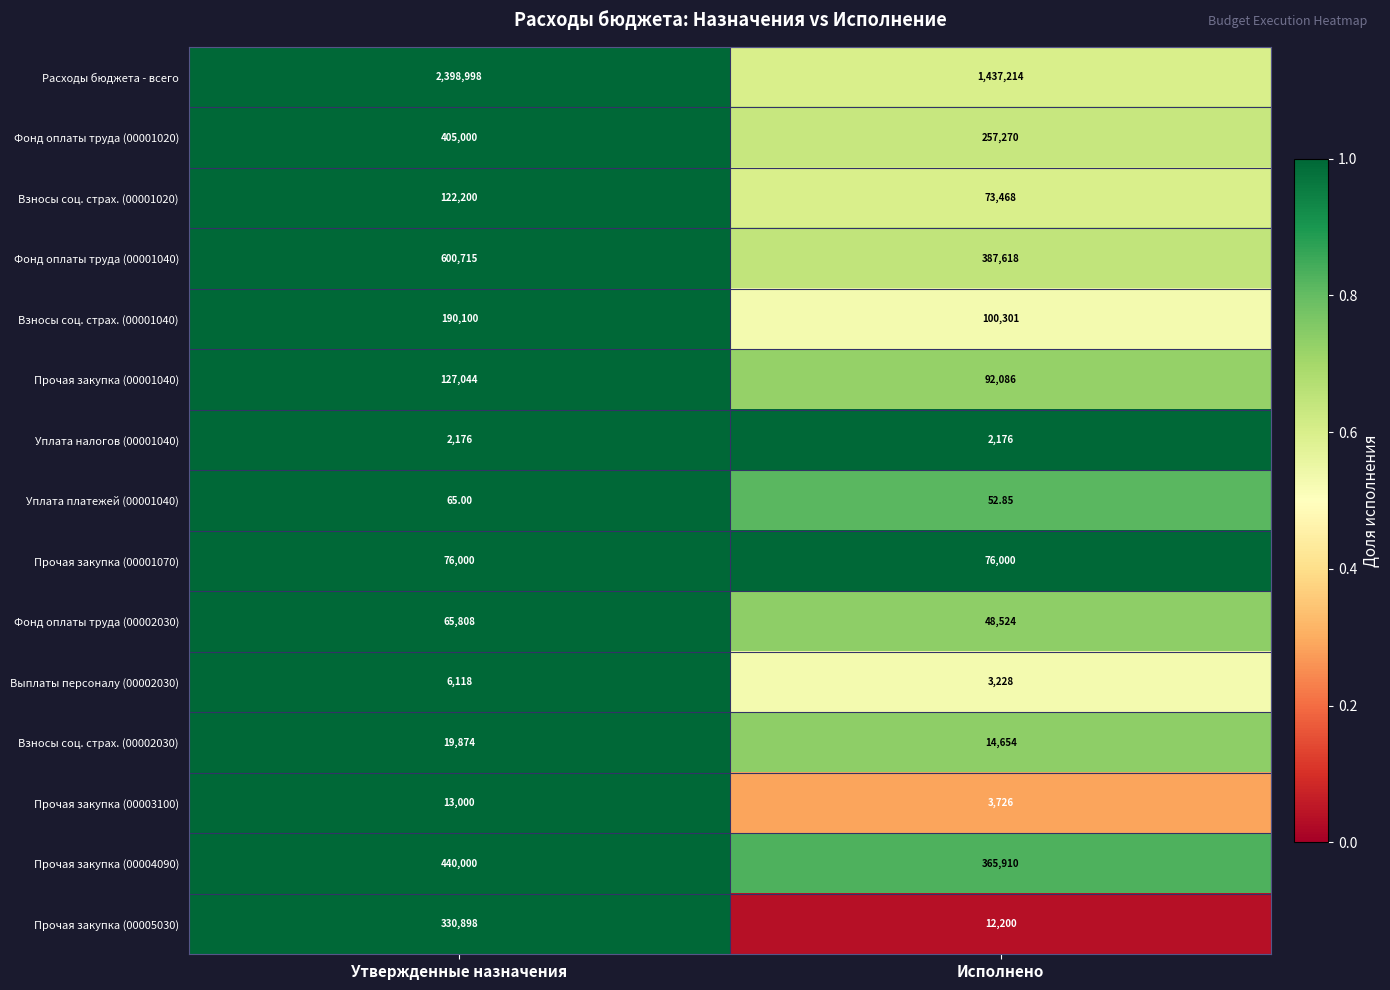

Which category has the highest value in the Взносы соц. страх. (00001040) series?

Утвержденные назначения